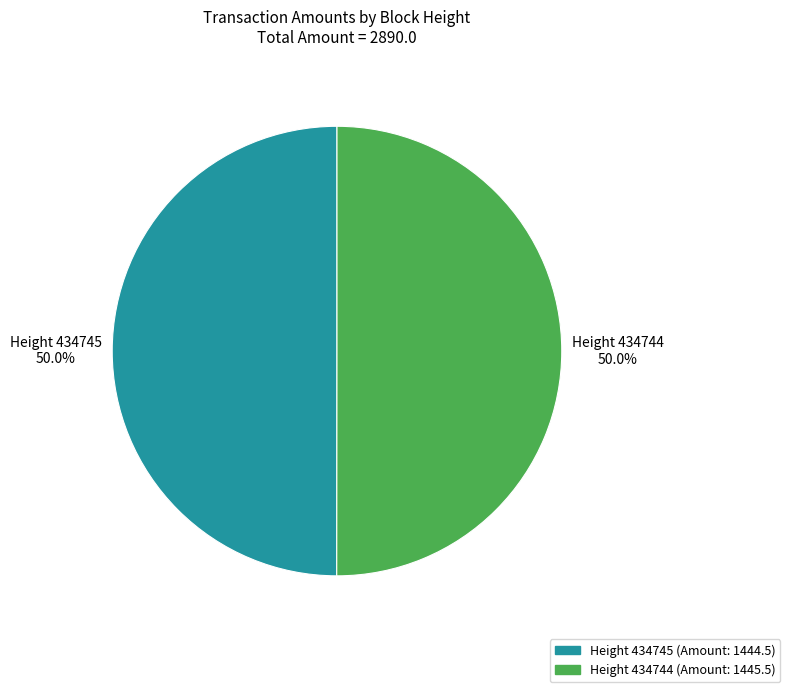

Combined, what portion of the pie is Height 434744 and Height 434745?

100.0%